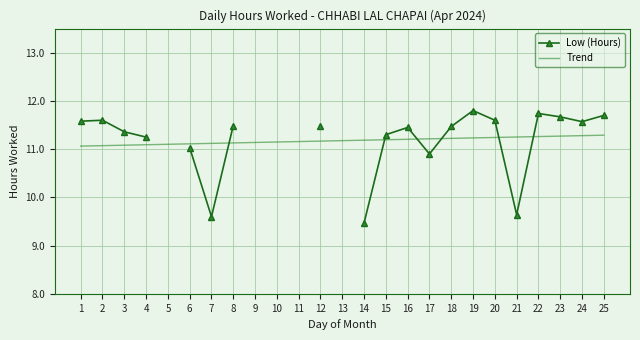

List the series in order of their overall mean, lowest first.

Low (Hours), Trend